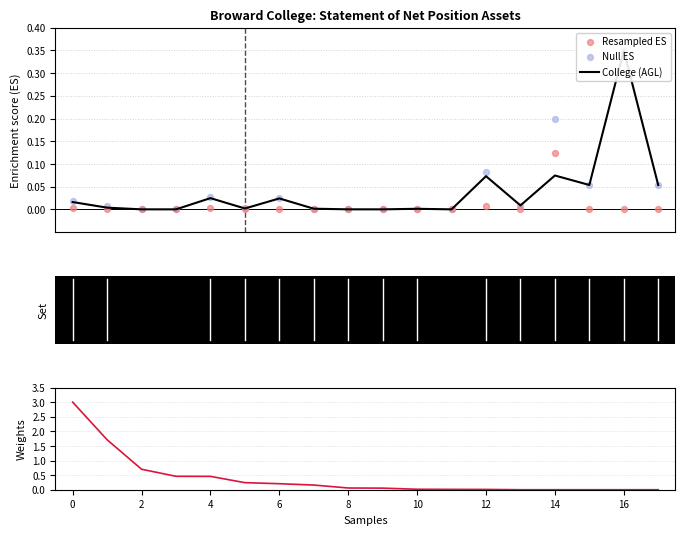

Which series contains the highest Y value?

Weights